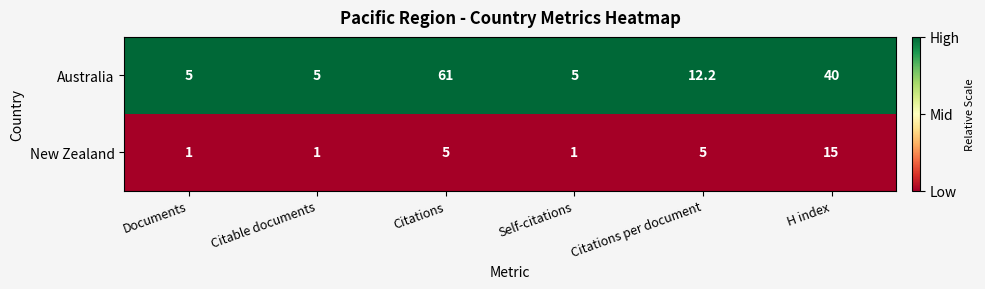

True or false: Australia has a value of 5.0 at Self-citations.

True